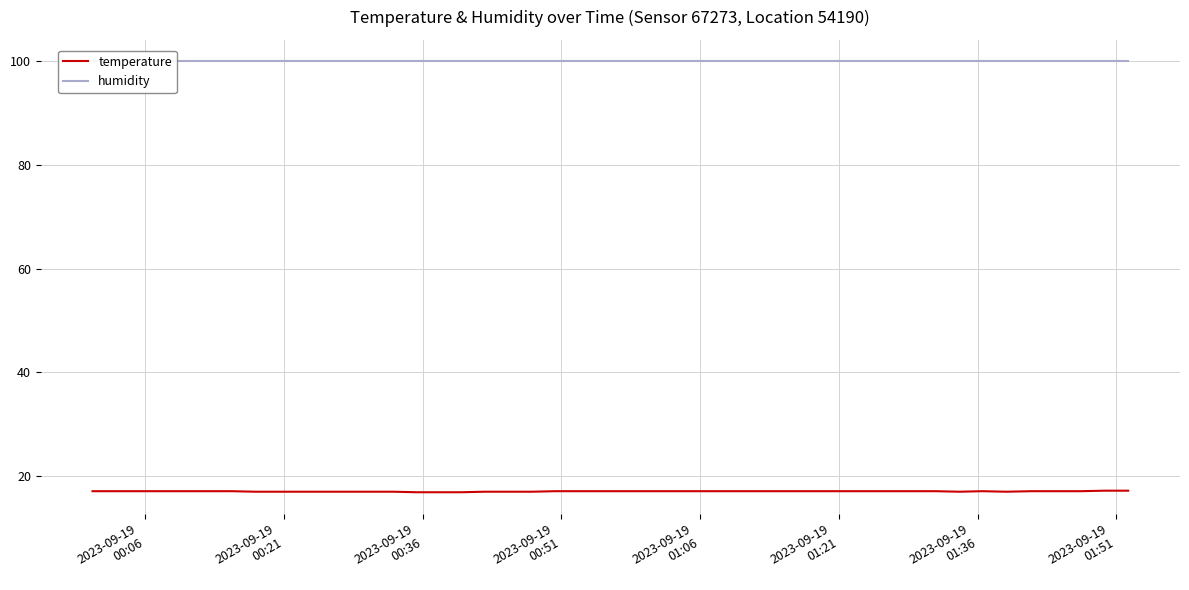

List the series in order of their peak value, lowest first.

temperature, humidity